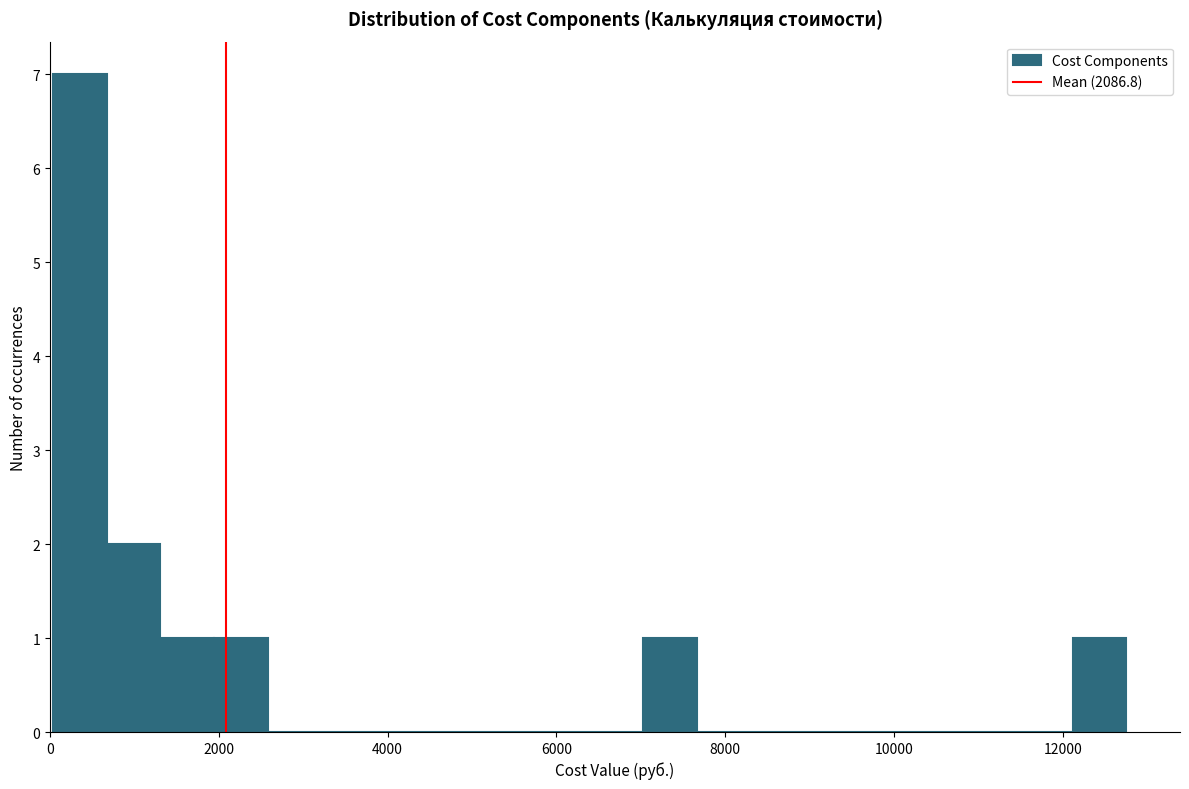

Read against the x-axis, roughly where is the centre of the tallest bar?

400